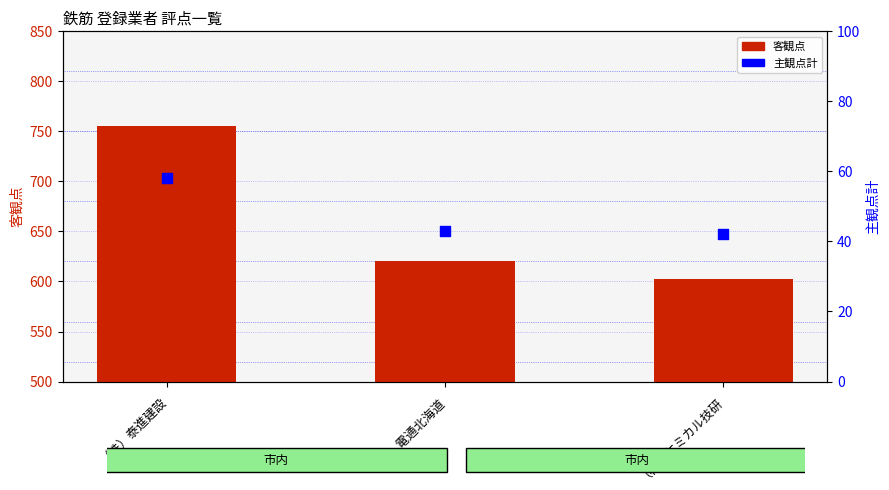

At how many categories does at least one series exceed 84?

3